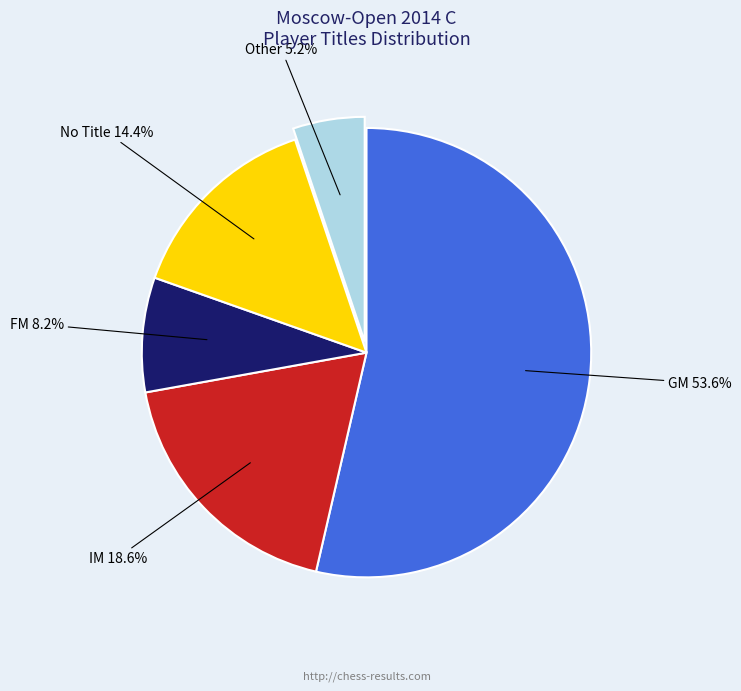

Is there a majority slice in this chart?

Yes